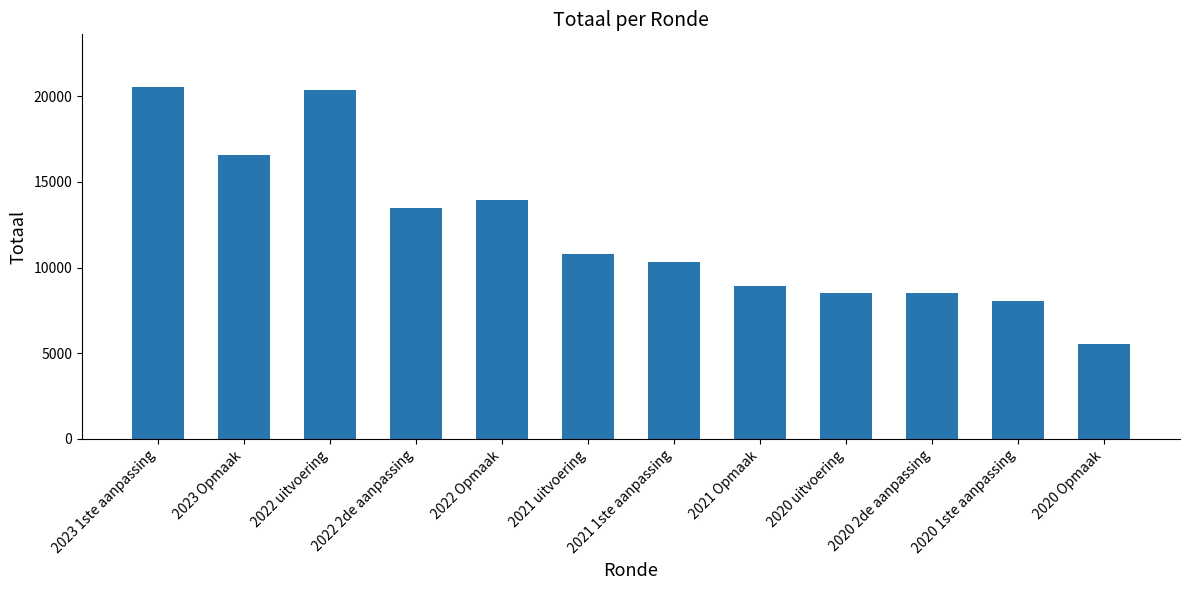

Where does the data first go above 10787?

2023 1ste aanpassing